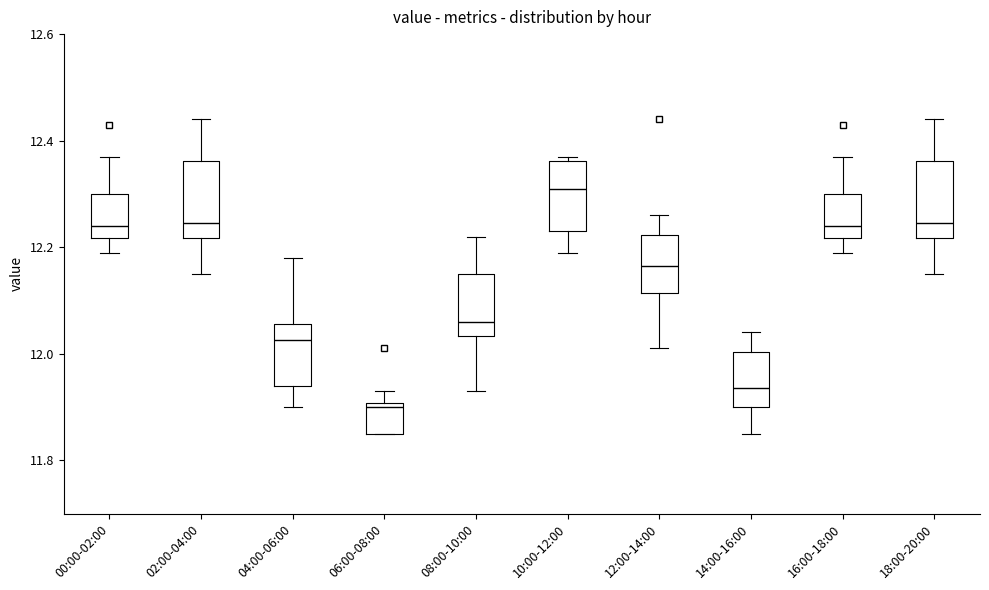

Which box's median line is the highest?

10:00-12:00